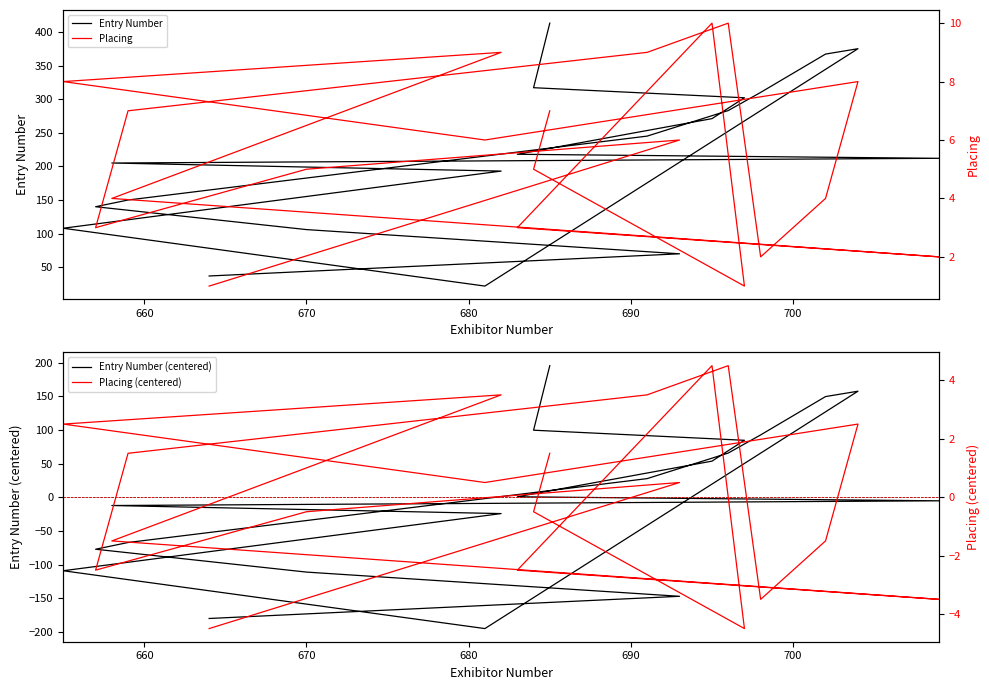

How many interior local valleys does the Placing (centered) series have?

5